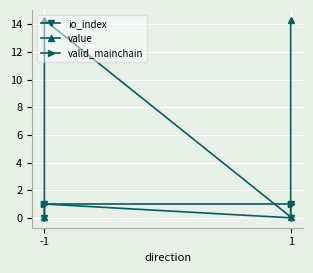

True or false: io_index has a value of -0.4 at -1.

False